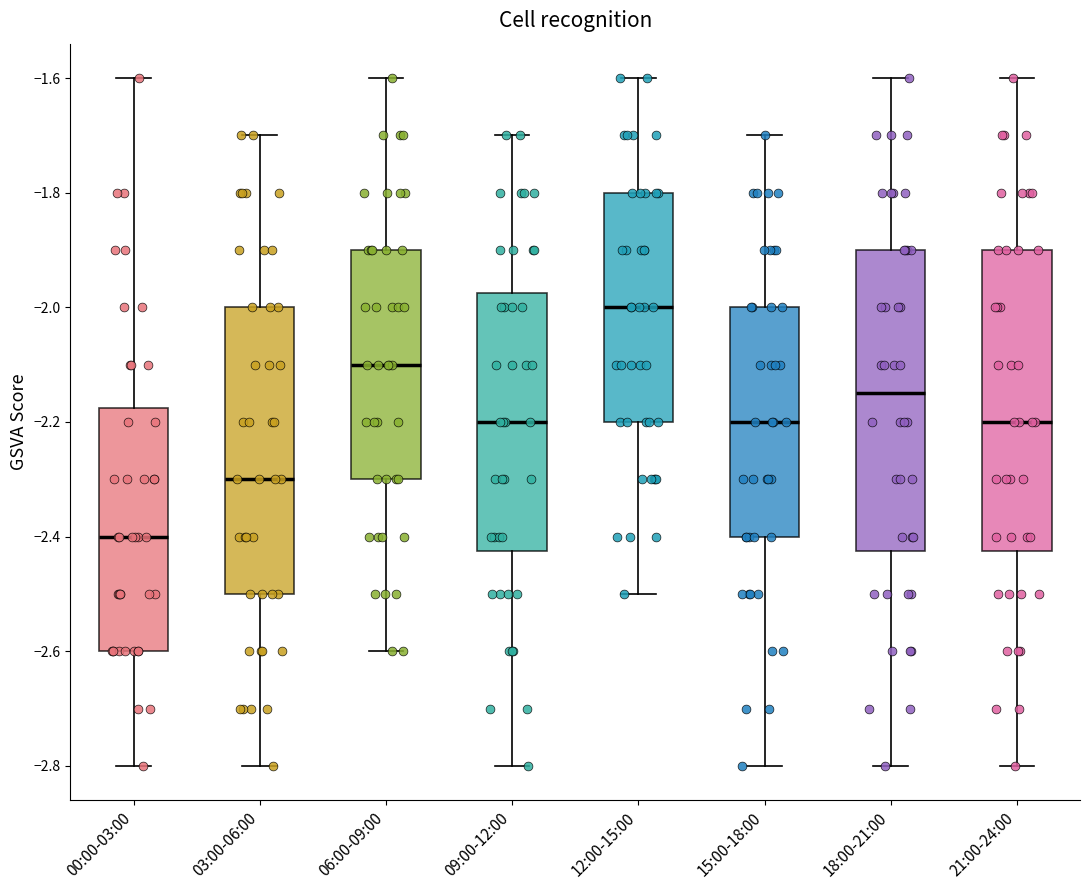

Which box's median line is the lowest?

00:00-03:00